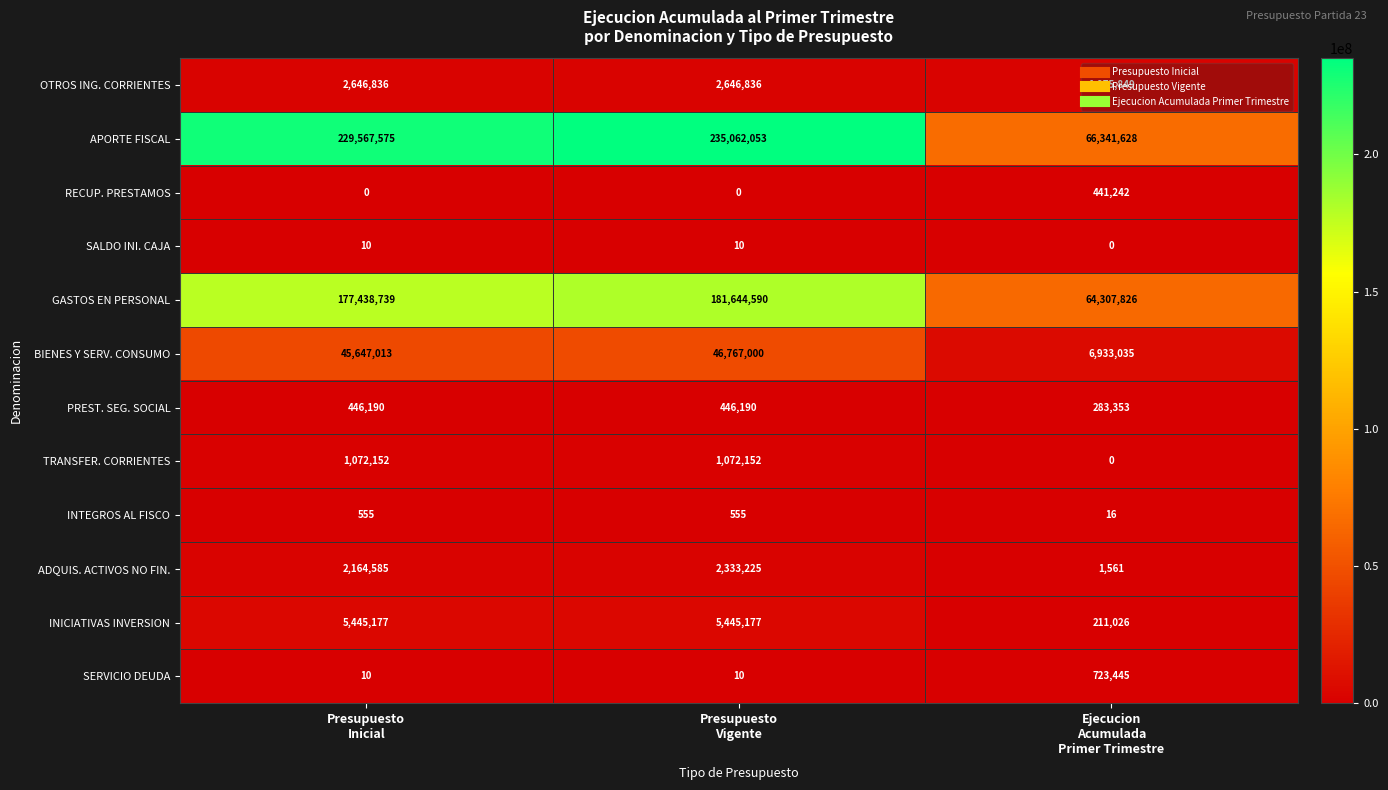

What is the sum of all SERVICIO DEUDA values?

723465